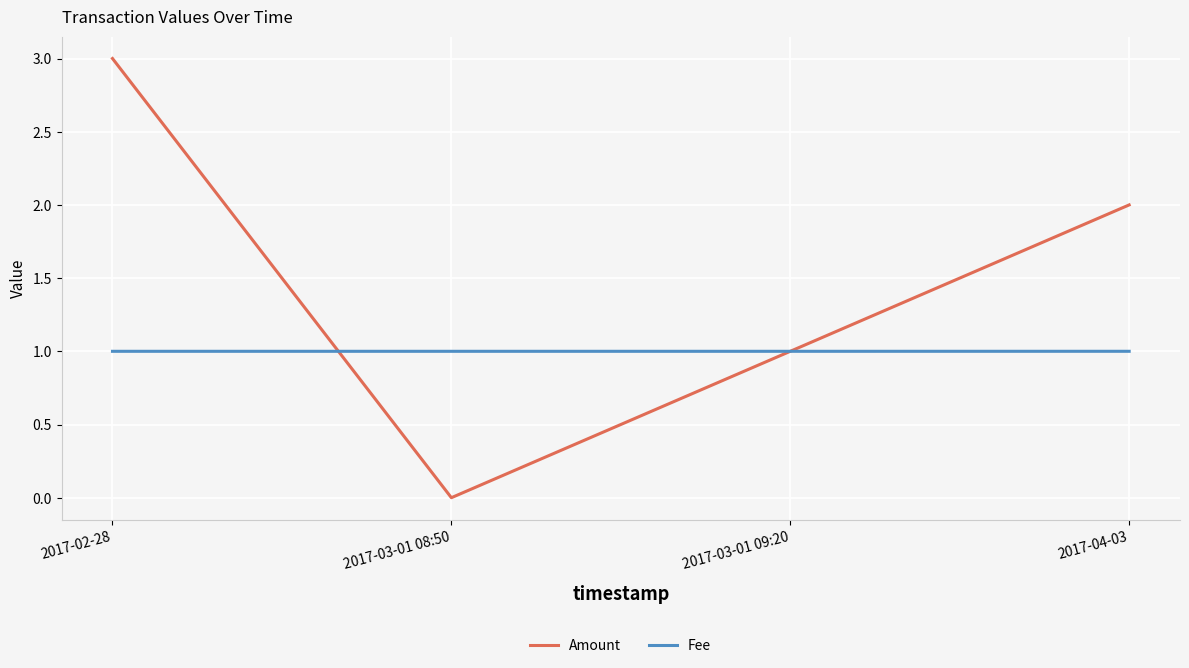

At which category is the sum across all series the highest?

2017-02-28